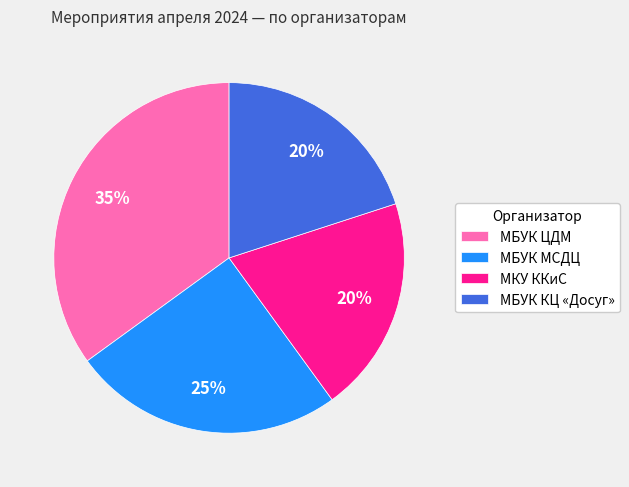

To the nearest percent, what percentage of the pie is МБУК ЦДМ?

35%